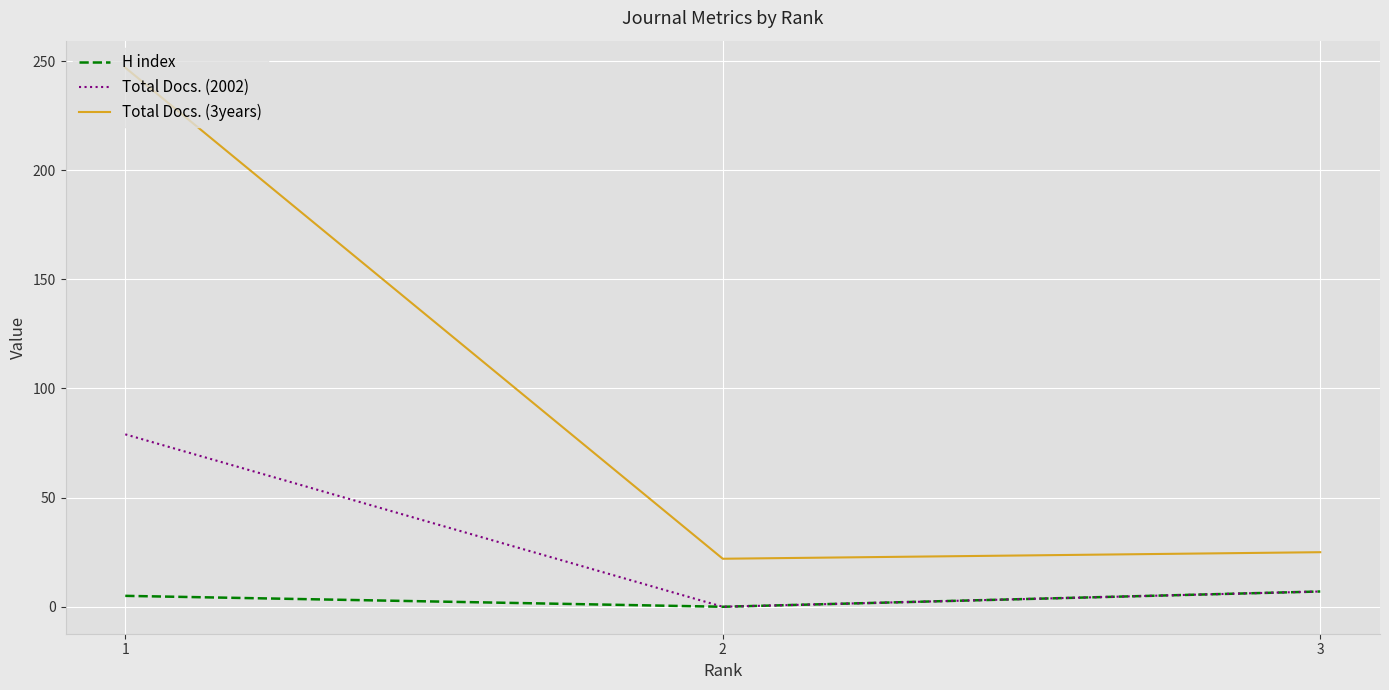

The value of Total Docs. (2002) at 2 is 0. True or false?

True